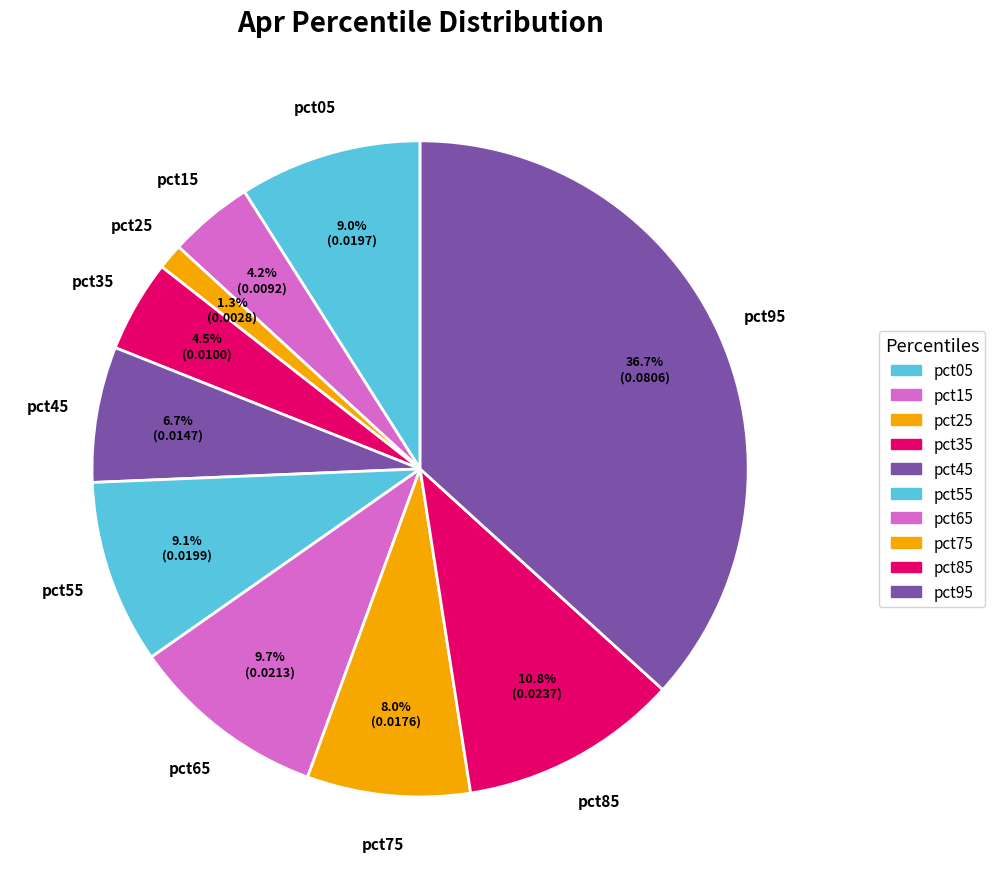

What percentage is the pct65 slice, to the nearest percent?

10%